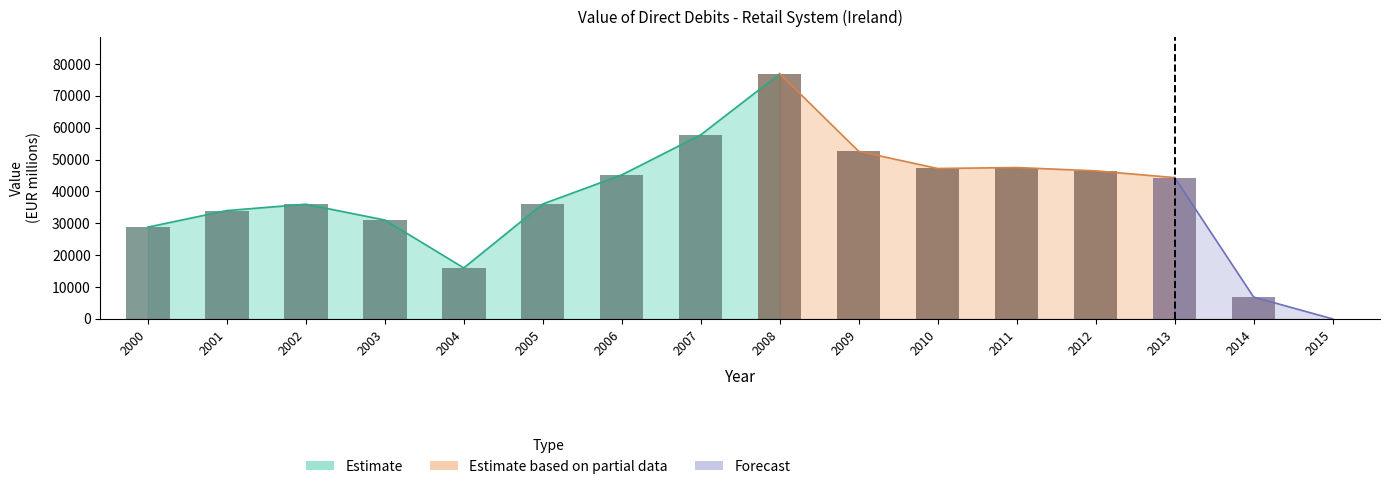

What is the sum of all values?

606743.0